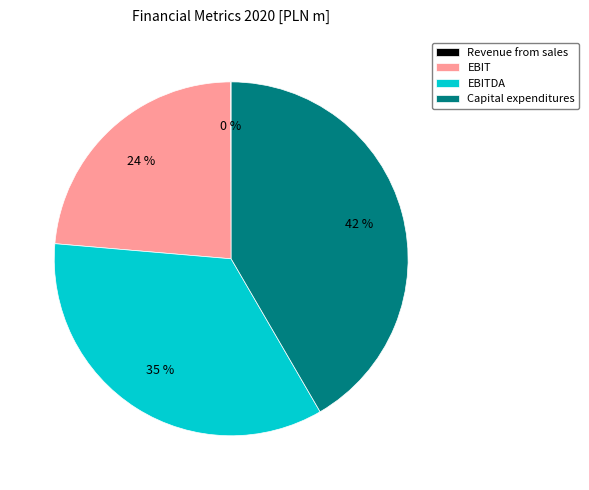

Is the sum of Capital expenditures and EBIT greater than half?

Yes